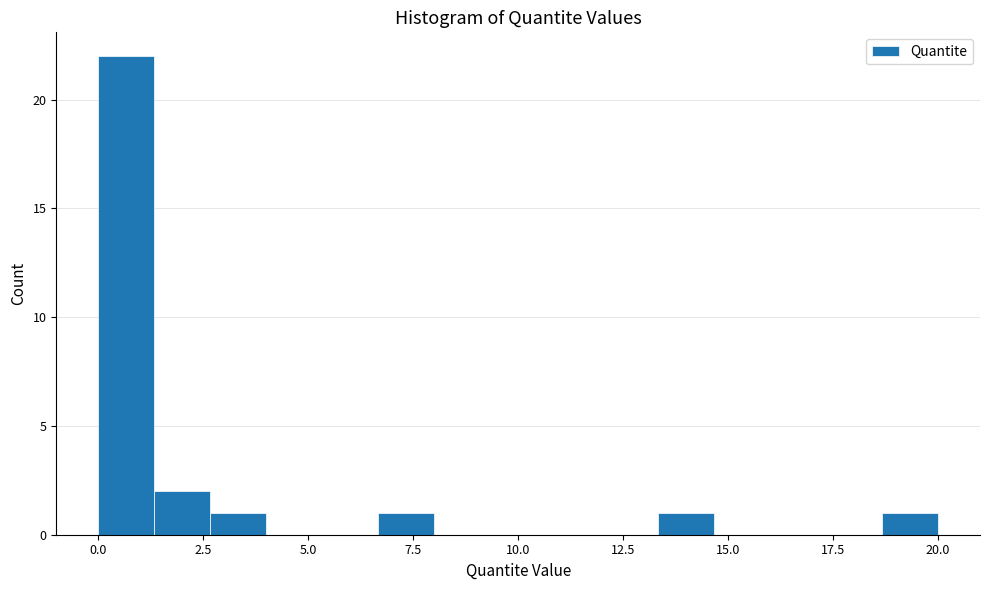

Read against the x-axis, roughly where is the centre of the tallest bar?

0.5